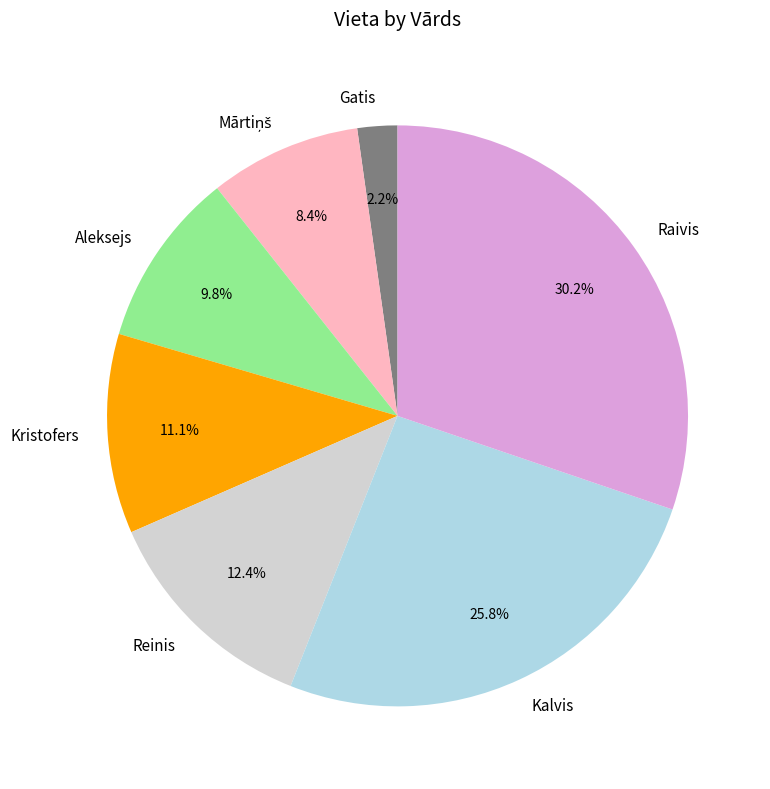

True or false: Gatis accounts for 7% of the total.

False